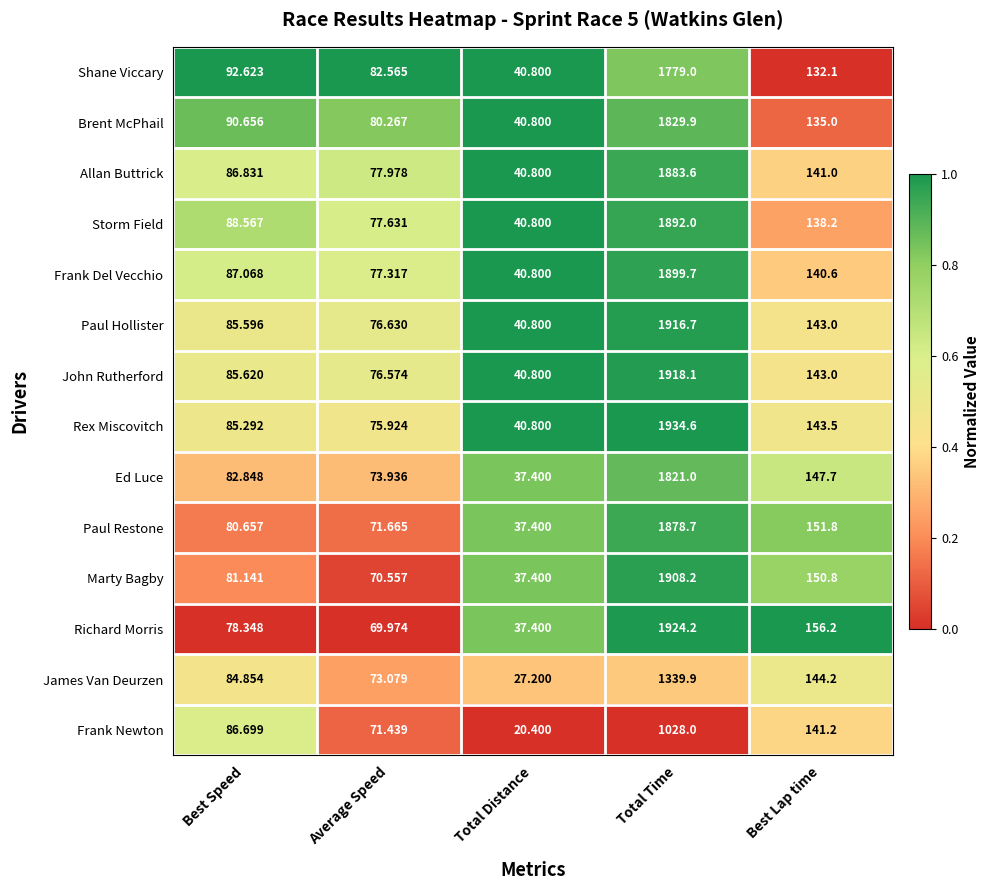

Which category has the highest value in the James Van Deurzen series?

Total Time